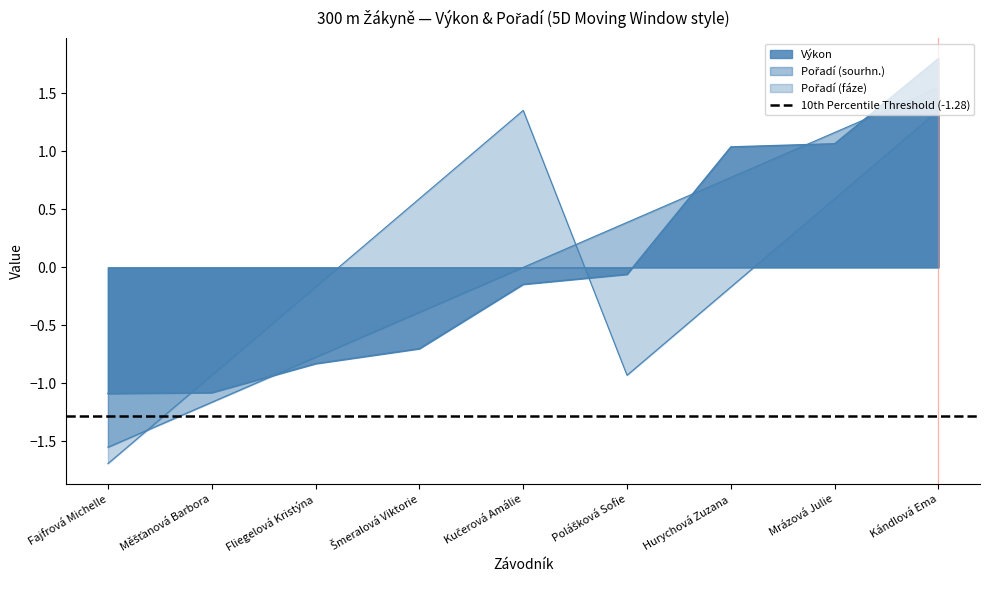

The Pořadí (fáze) series shows 1.8 at Kándlová Ema. True or false?

False